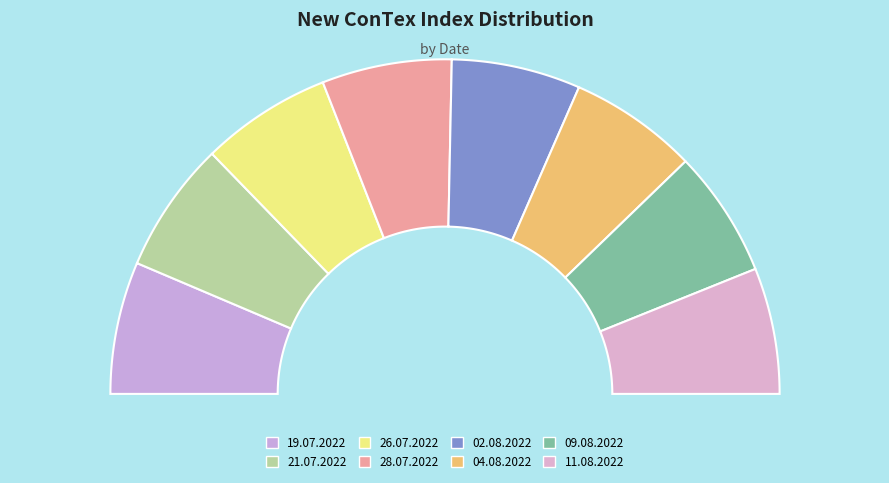

Which category has the biggest portion of the pie?

19.07.2022